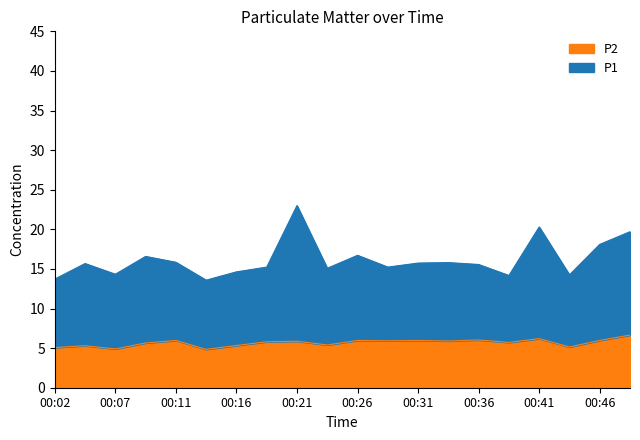

What is the value of the P1 point at the 16th from the left?

14.2